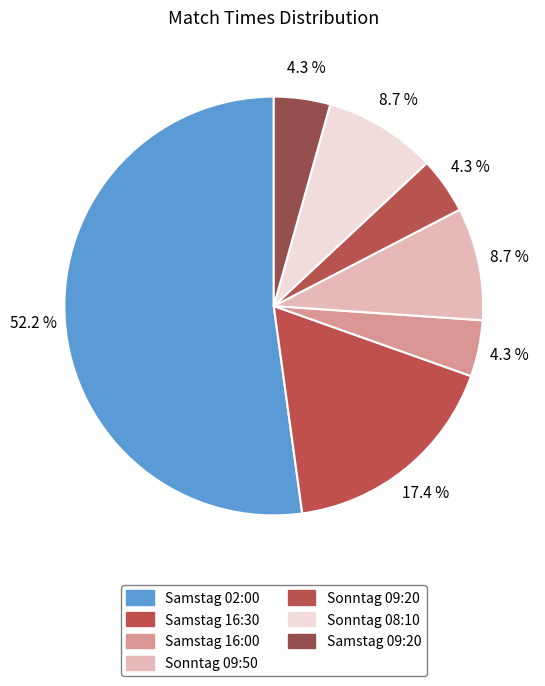

Combined, do Samstag 09:20 and Sonntag 09:50 account for over 50%?

No